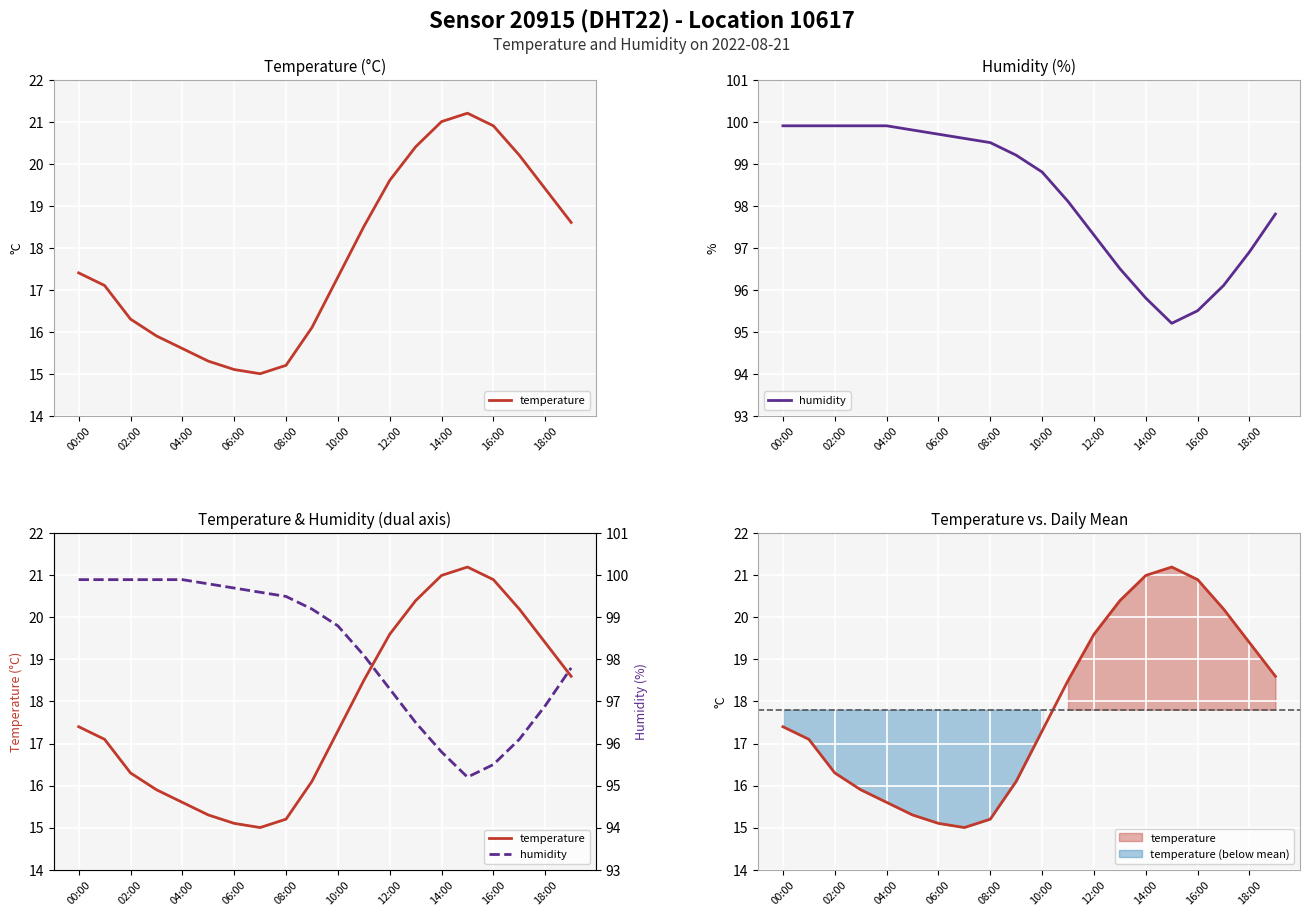

What is the highest value of the temperature series?

21.2